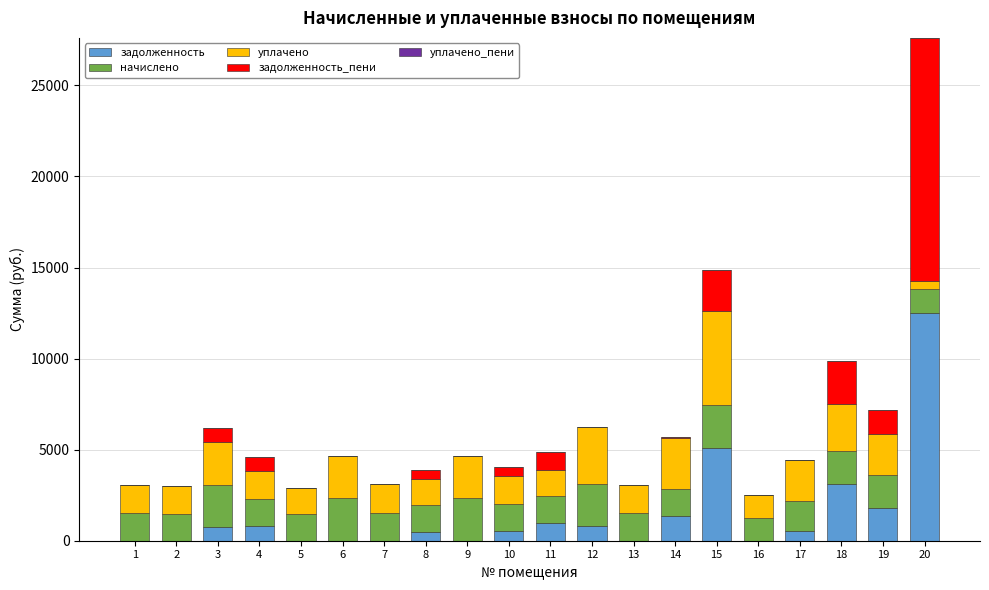

What is the total value across all series at 16?

2536.7